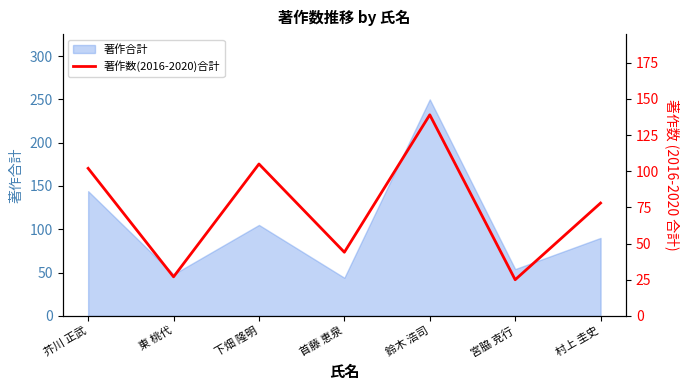

Reading right to left, what are all the values shown in this chart?

村上 圭史=78	宮脇 克行=25	鈴木 浩司=139	首藤 恵泉=44	下畑 隆明=105	東 桃代=27	芥川 正武=102